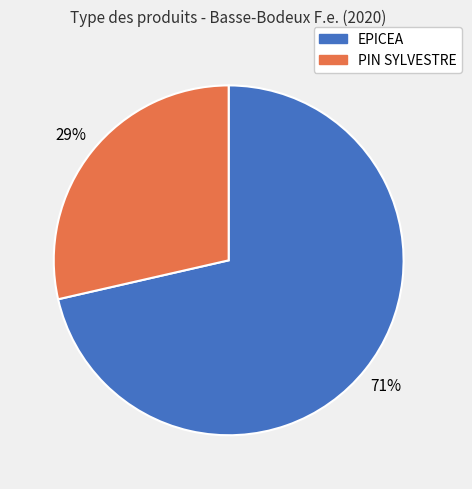

Do PIN SYLVESTRE and EPICEA together represent more than half of the pie?

Yes